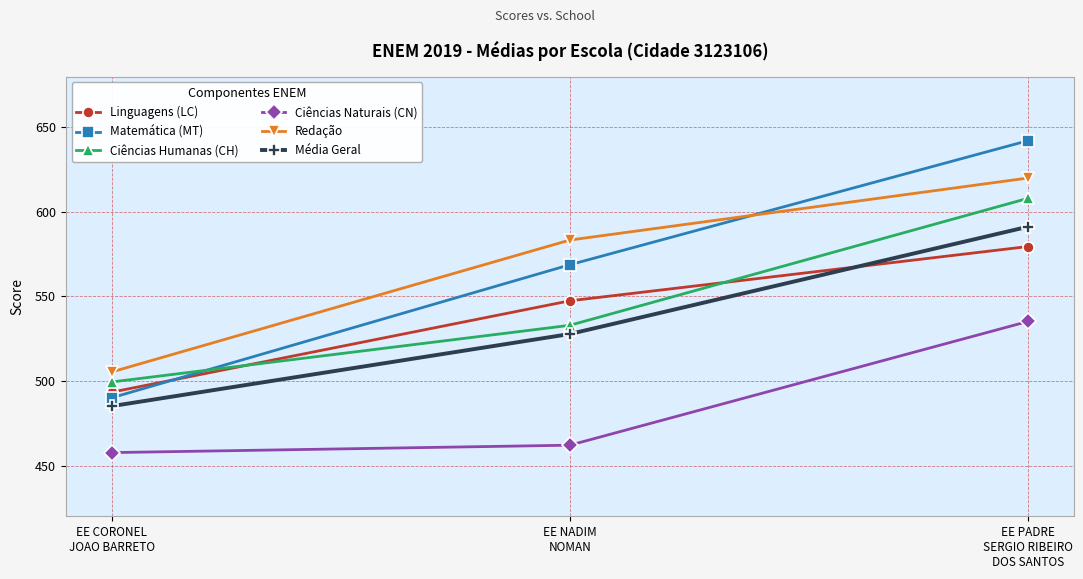

Is it true that Ciências Naturais (CN) equals 299.5 at EE PADRE
SERGIO RIBEIRO
DOS SANTOS?

False